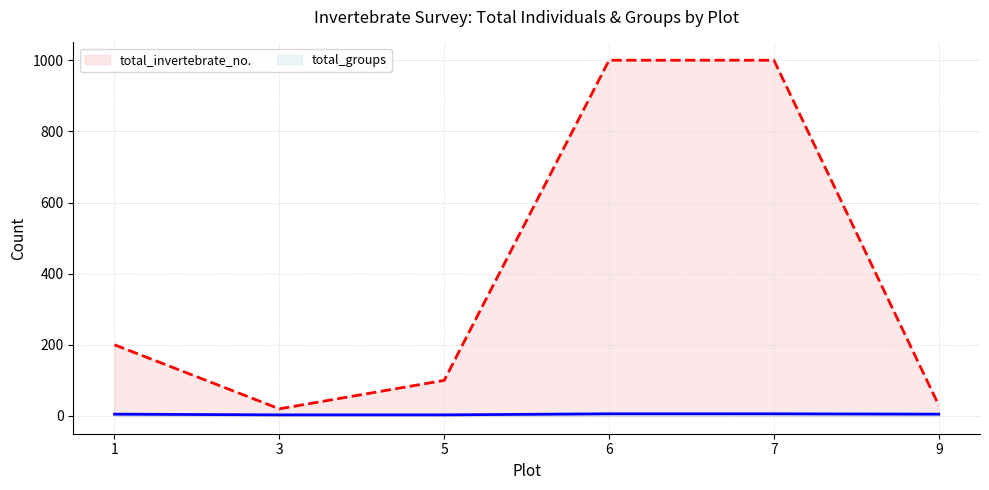

How many data points in total_invertebrate_no. are less than 200?

3